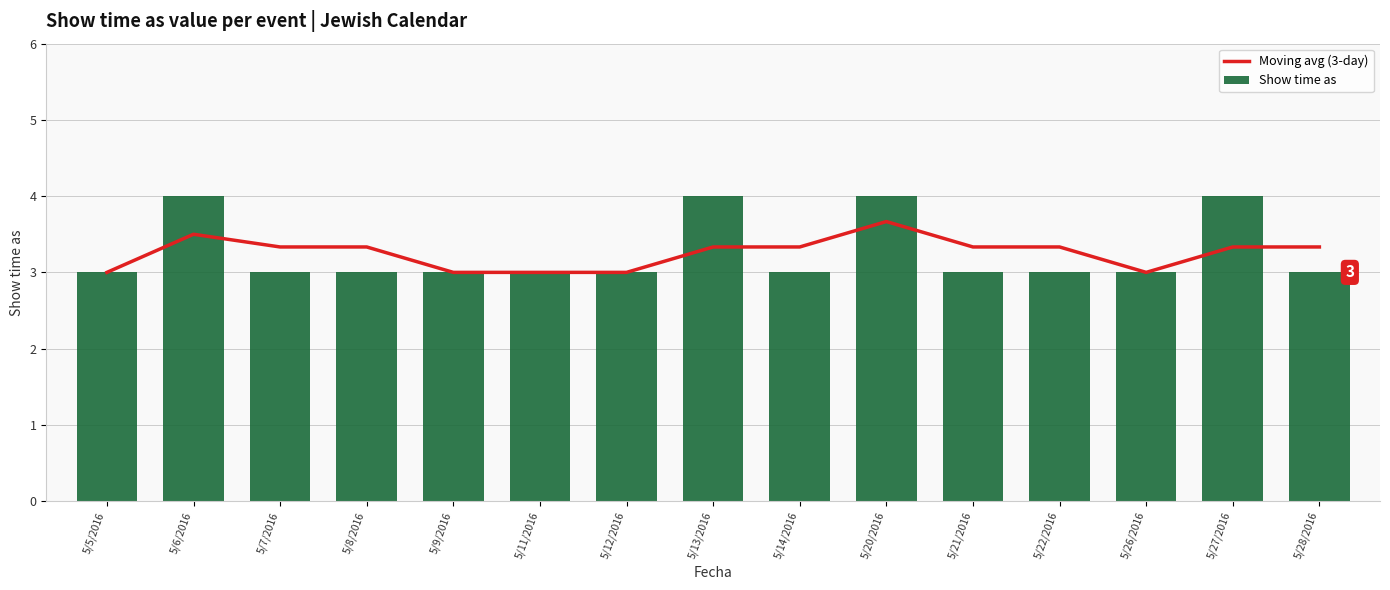

The value of Show time as at 5/6/2016 is 7.1. True or false?

False